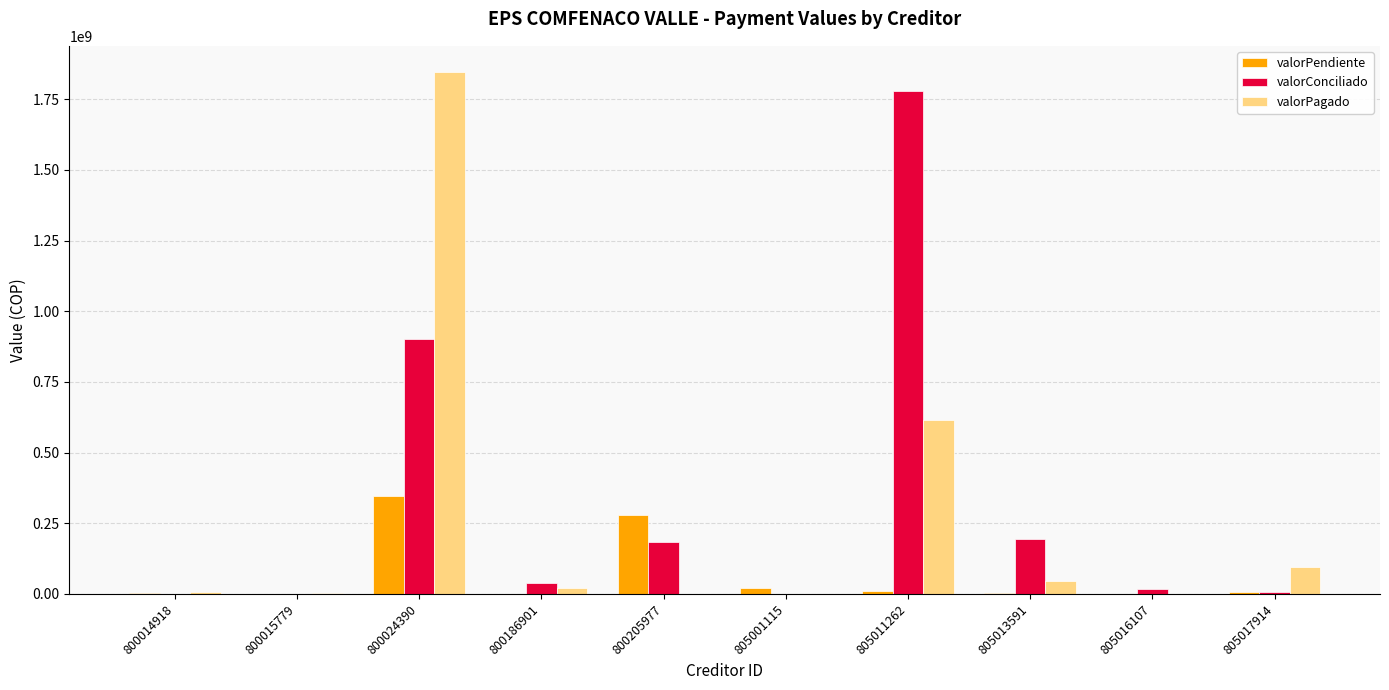

What is the sum of all valorConciliado values?

3119753184